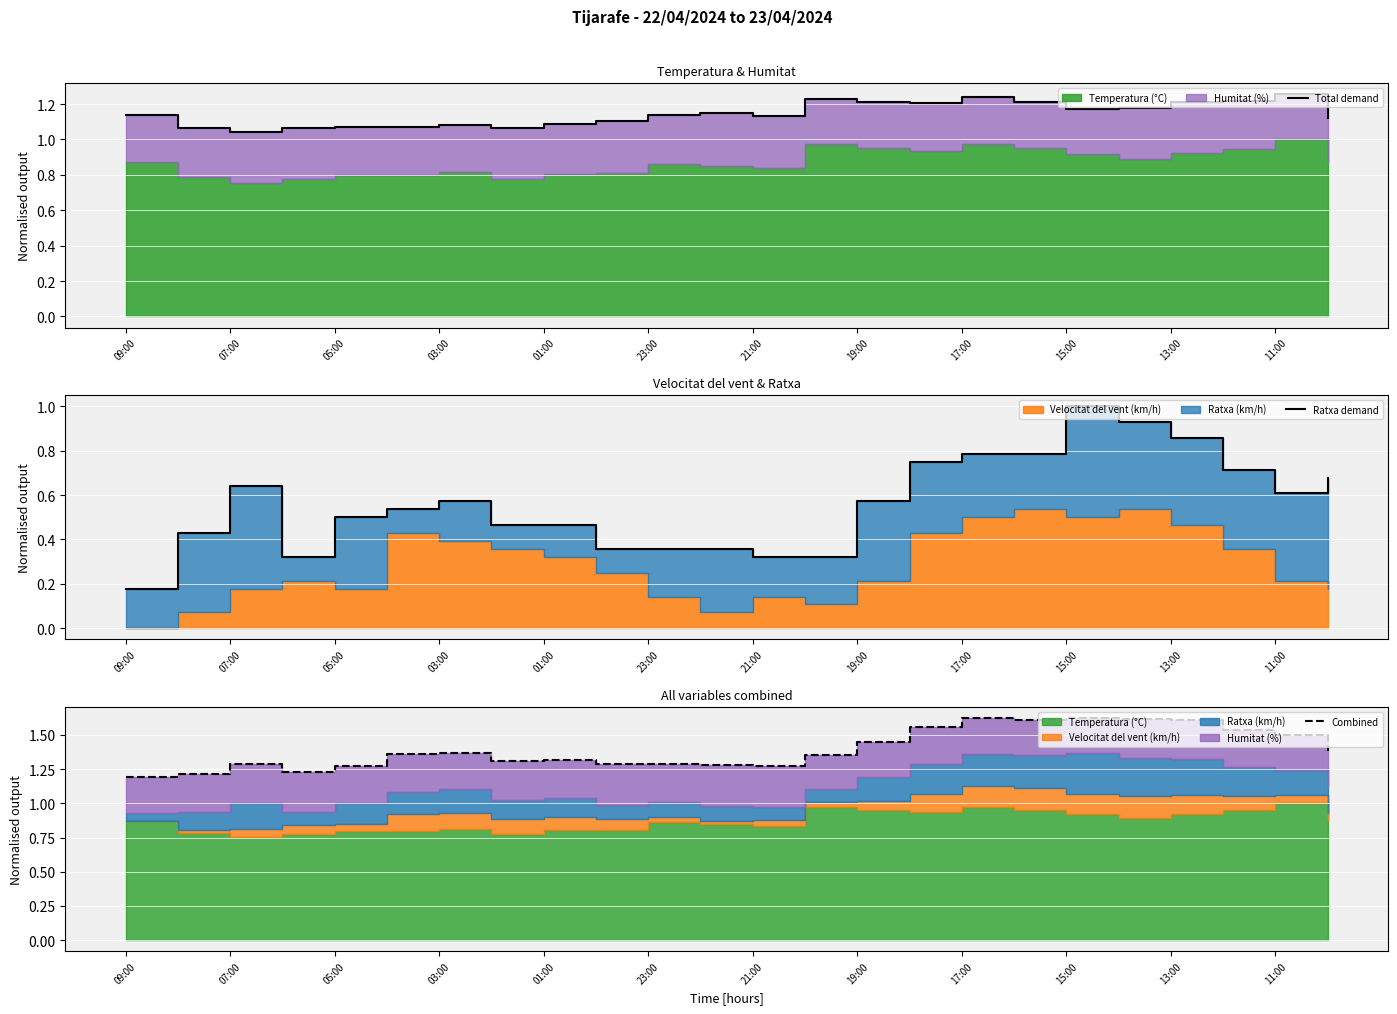

True or false: Combined and Ratxa demand cross at least once.

False